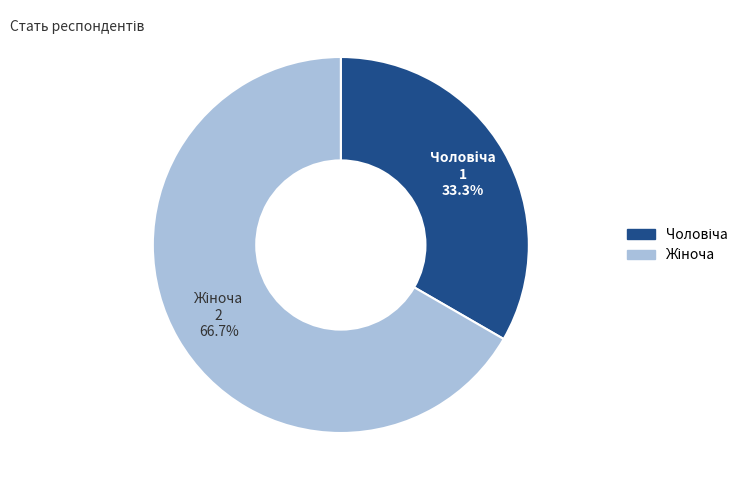

To the nearest percent, what is the combined percentage of Чоловіча and Жіноча?

100%